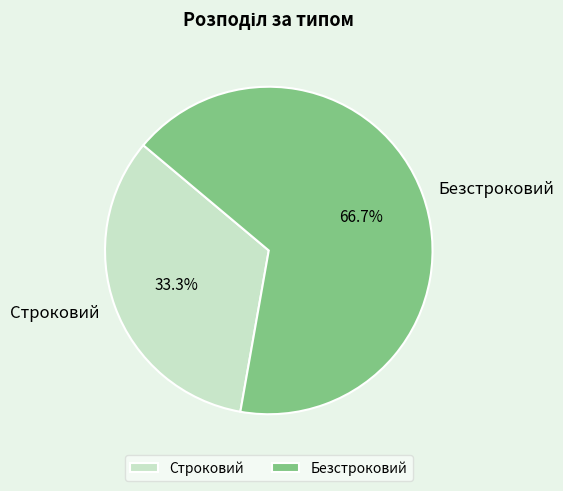

Which slice is the largest?

Безстроковий